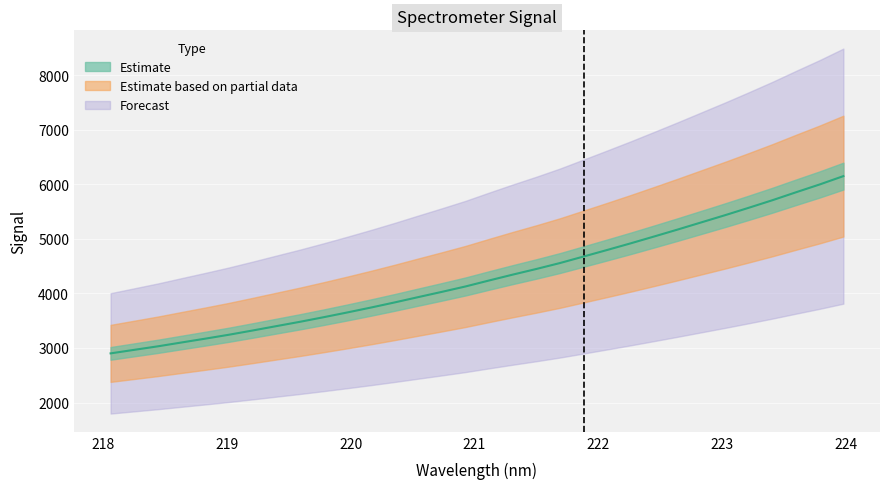

Reading left to right, transcribe all the data shown in this chart.

2901.2	2966.0	3030.5	3100.9	3170.6	3242.5	3320.0	3399.8	3479.2	3563.2	3650.3	3740.2	3833.7	3931.2	4027.5	4126.4	4236.2	4343.4	4447.0	4555.6	4675.2	4795.4	4917.5	5043.7	5171.6	5302.7	5433.7	5569.0	5707.3	5853.0	5995.7	6147.9